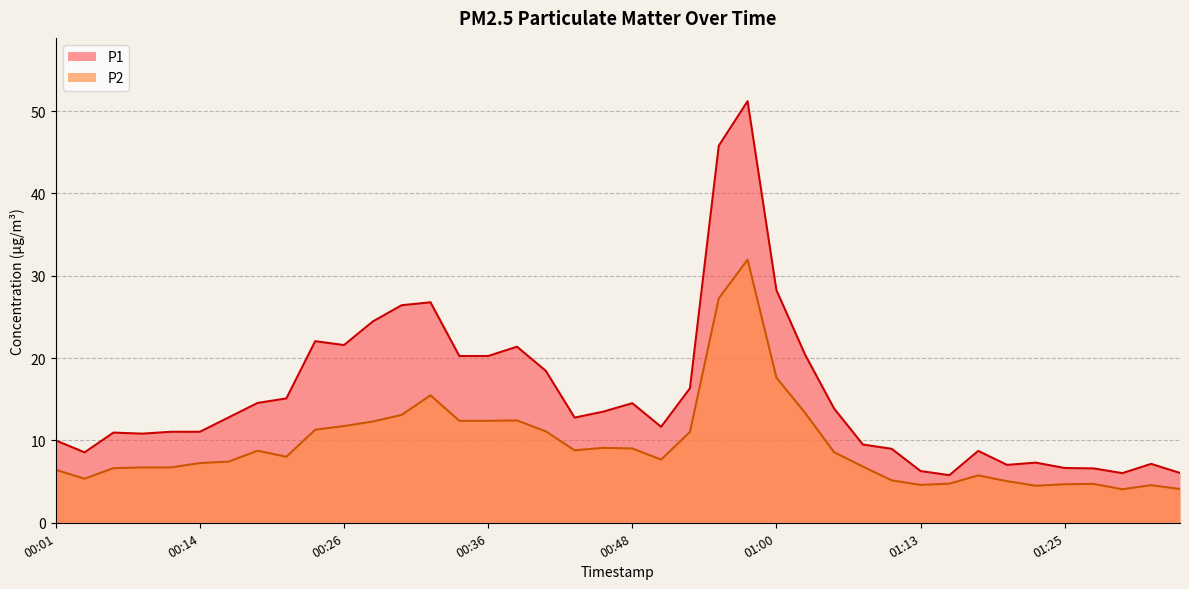

Is the value of P2 at 01:03 greater than the value of P1 at 00:56?

No